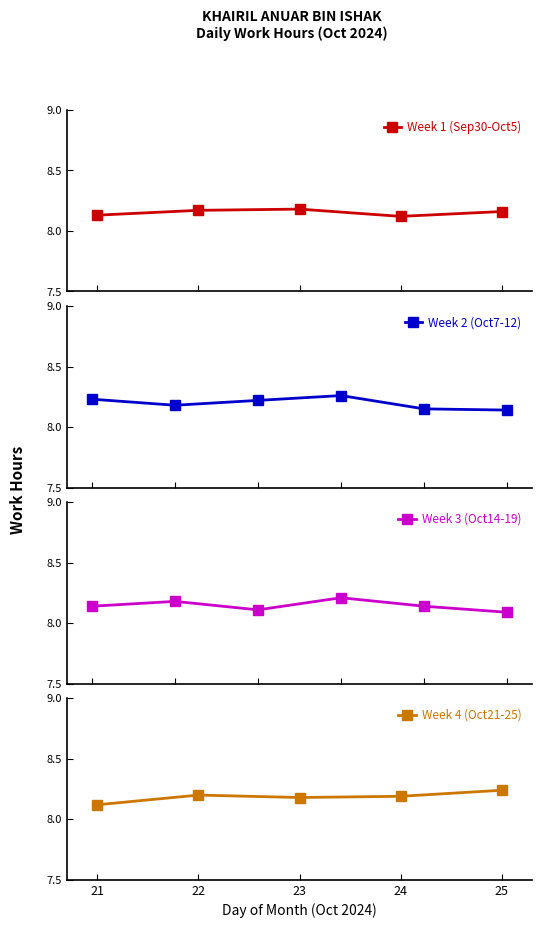

Reading right to left, extract all data points from this chart.

25=8.2	24=8.2	23=8.2	22=8.2	21=8.1	19=8.1	18=8.1	17=8.2	16=8.1	15=8.2	14=8.1	12=8.1	11=8.2	10=8.3	9=8.2	8=8.2	7=8.2	5=8.2	4=8.1	2=8.2	1=8.2	30=8.1